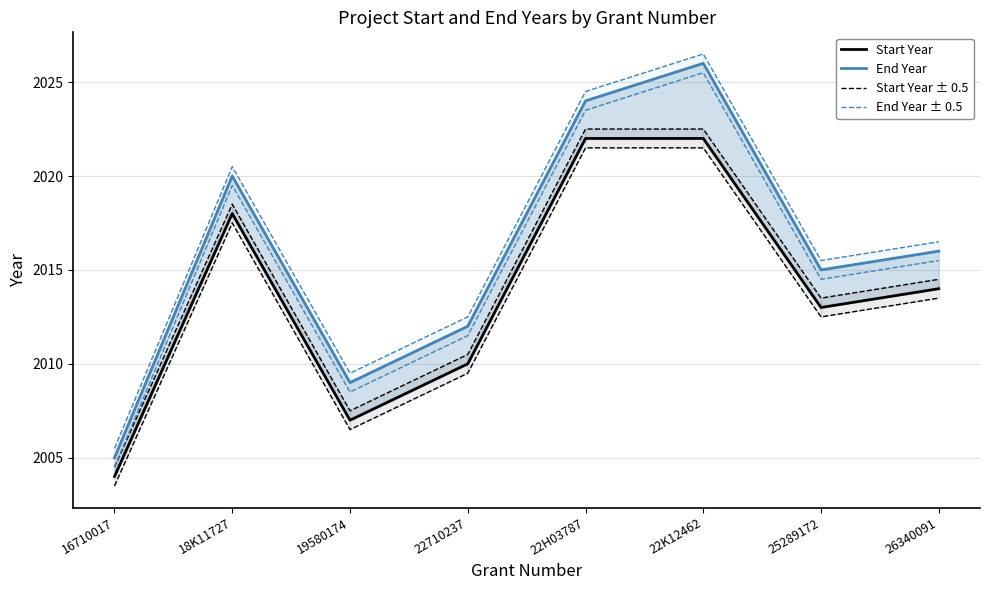

What is the spread (max minus min) of values at 22H03787?

2.5